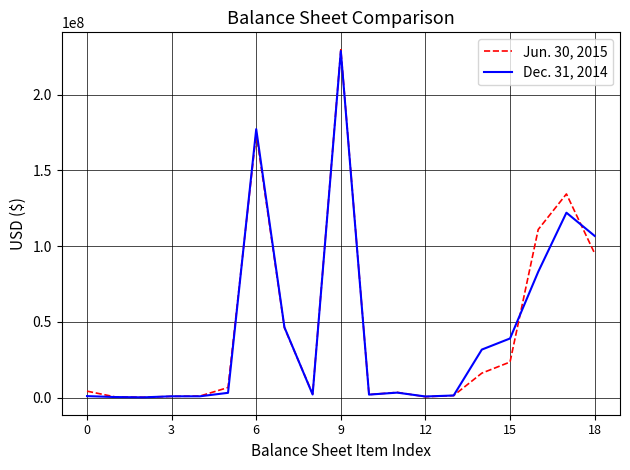

List the series in order of their overall mean, highest first.

Jun. 30, 2015, Dec. 31, 2014